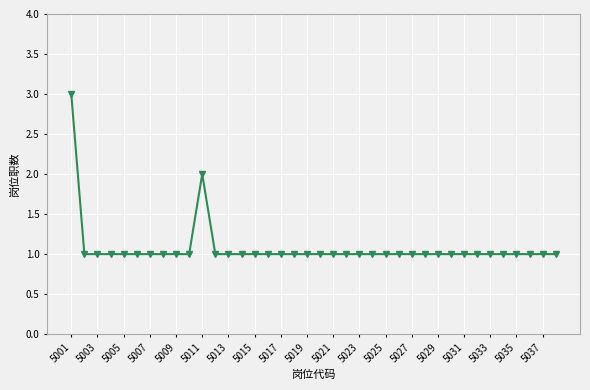

What is the value of the 16th point from the left?

1